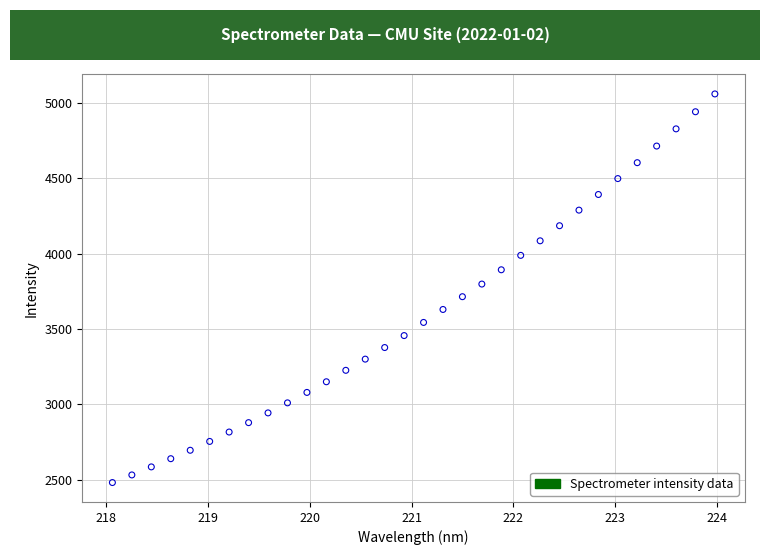

What is the range of Y values (max minus min)?

2577.9